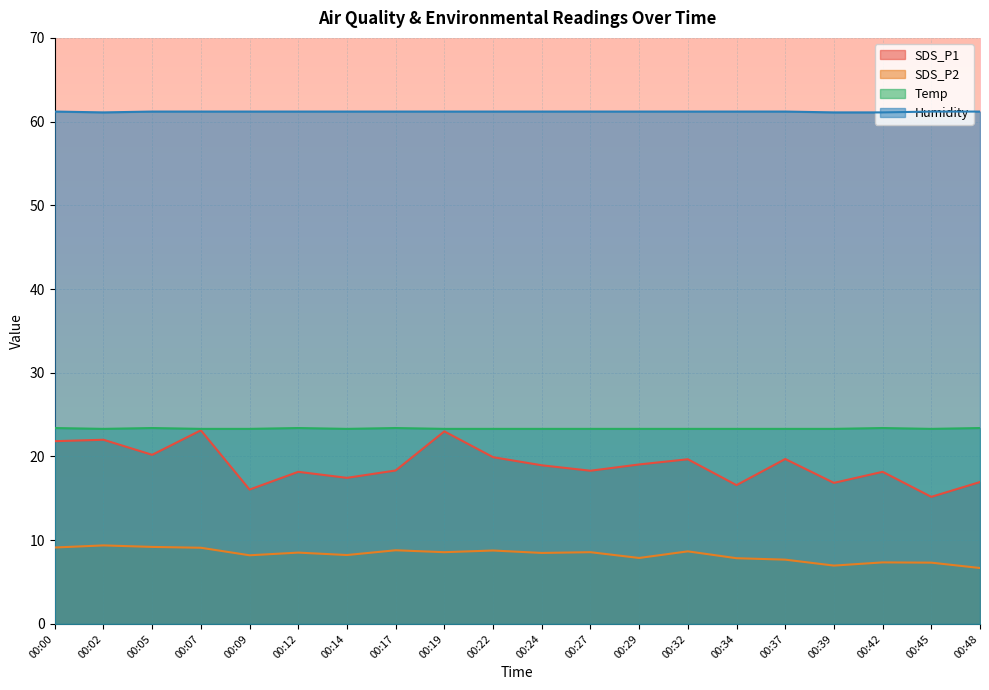

How many values in the SDS_P2 series exceed 8?

13